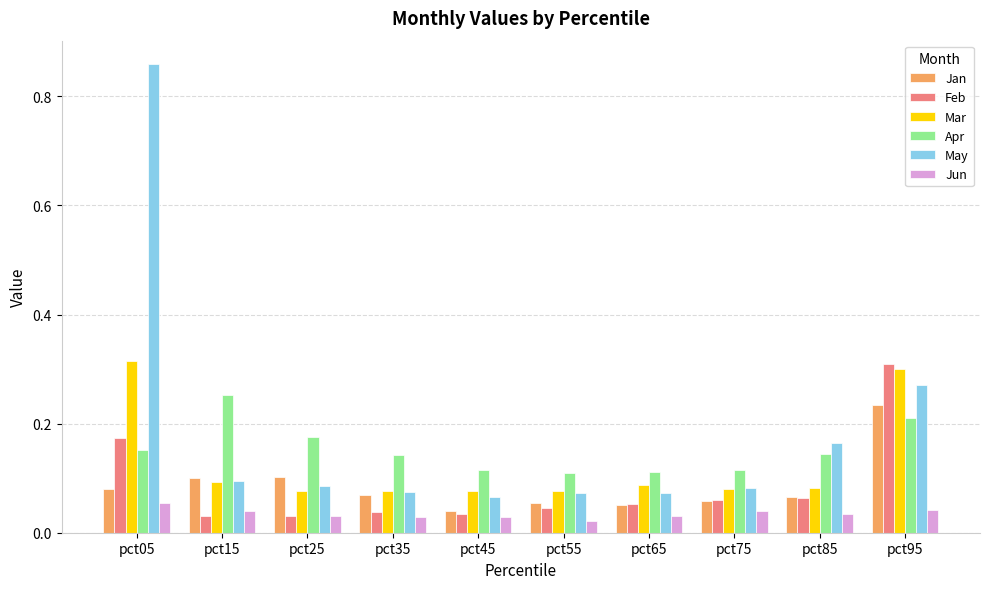

Is it true that May equals 0.1 at pct35?

True